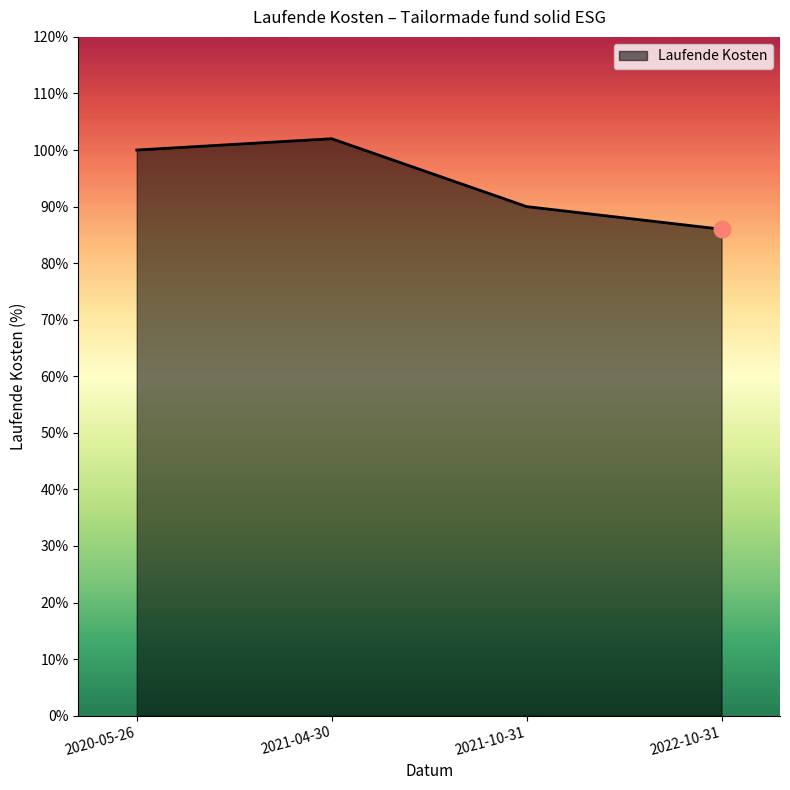

Where is the first local maximum?

2021-04-30